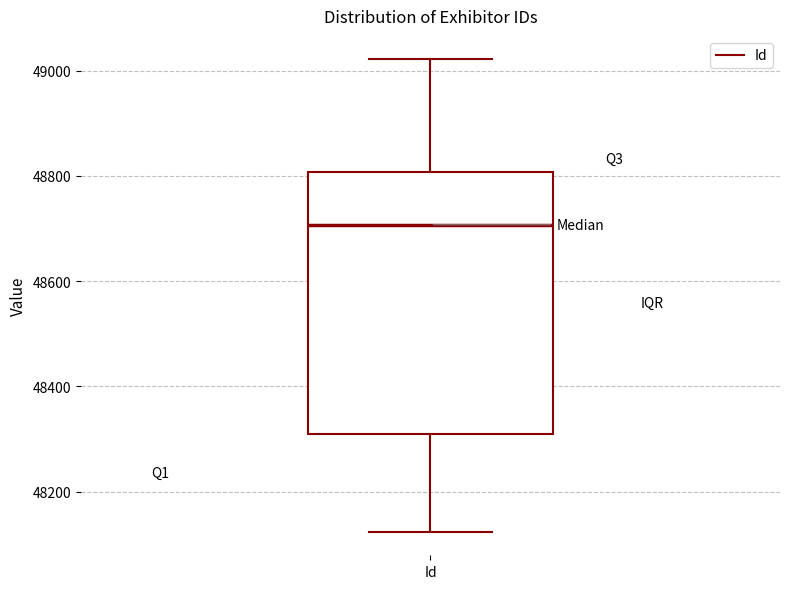

Where does the median line of the box for Id sit on the y-axis? The values are not printed on the chart, so give them approximately, as read against the axis.

48700